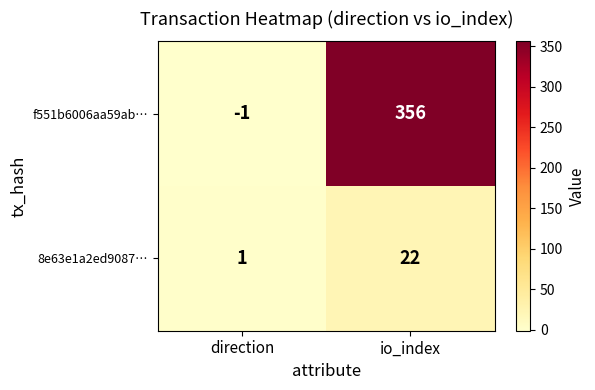

Which series changed the most between direction and io_index?

f551b6006aa59ab…